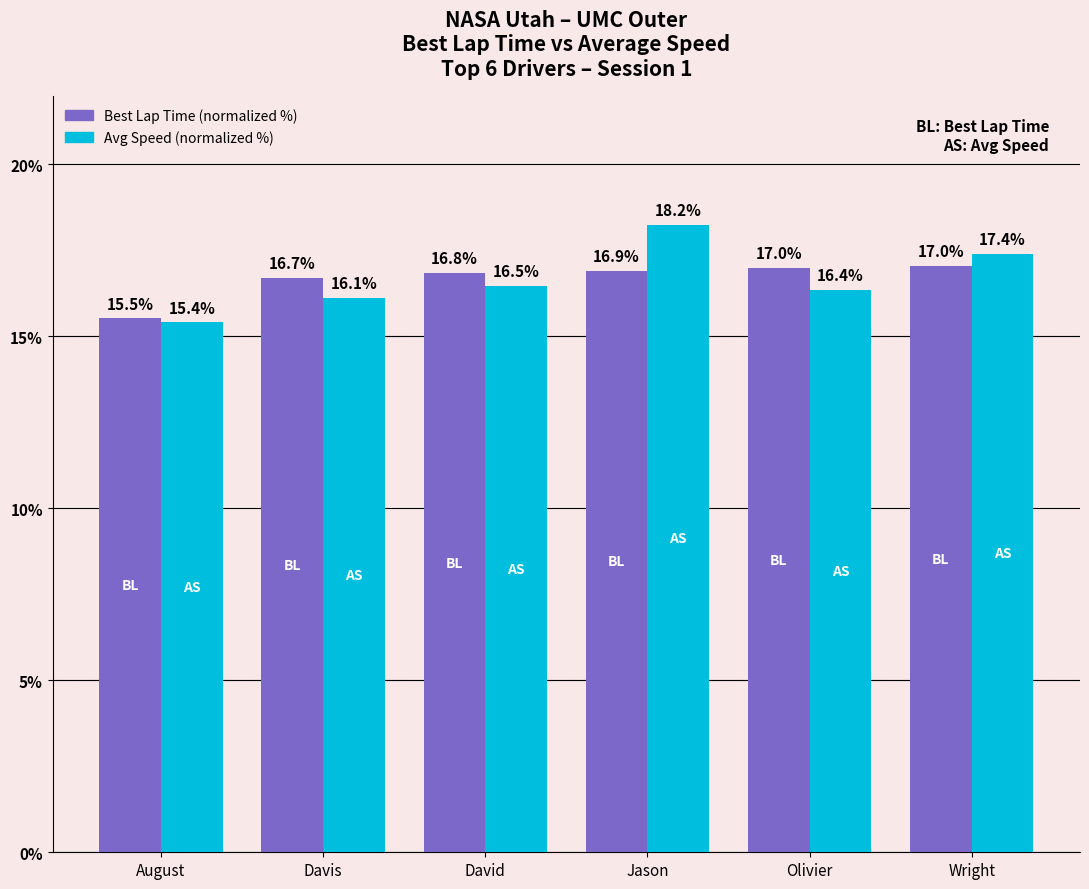

The Best Lap Time (normalized %) series shows 4.5 at August. True or false?

False